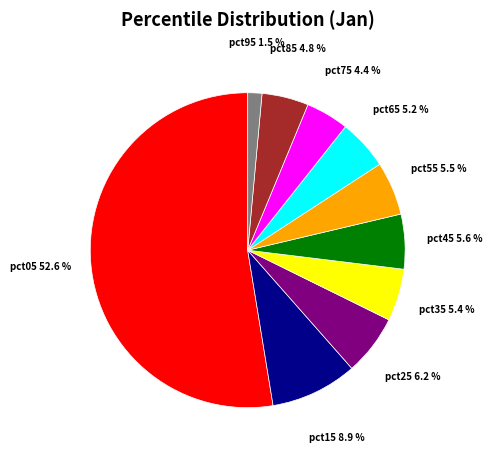

To the nearest percent, what percentage of the pie is pct05?

53%